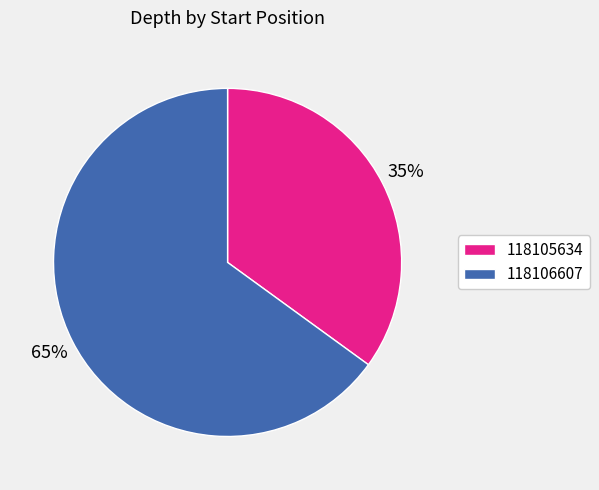

To the nearest percent, what is the combined percentage of 118106607 and 118105634?

100%